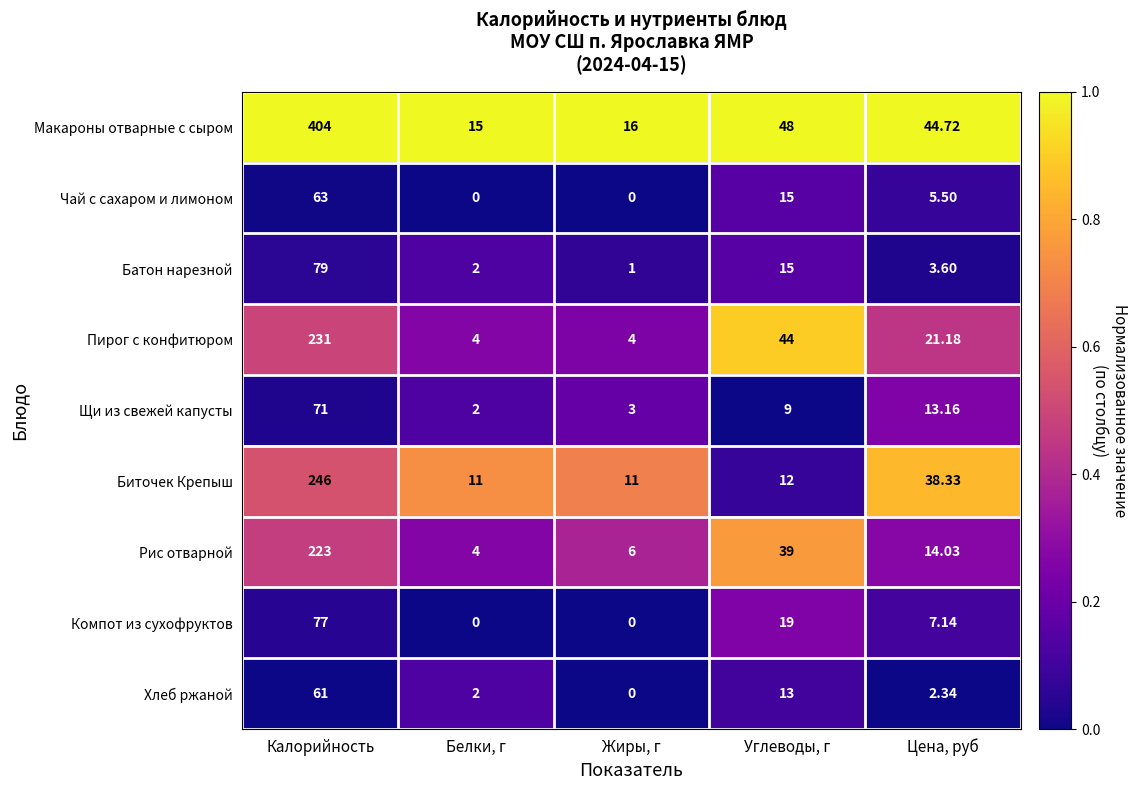

Which series changed the most between Калорийность and Цена, руб?

Макароны отварные с сыром